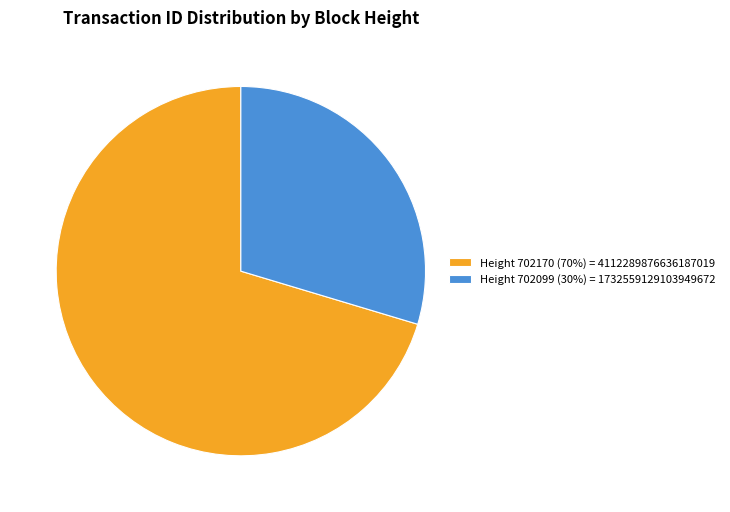

What is the majority slice?

Height 702170 (70%) = 4112289876636187019